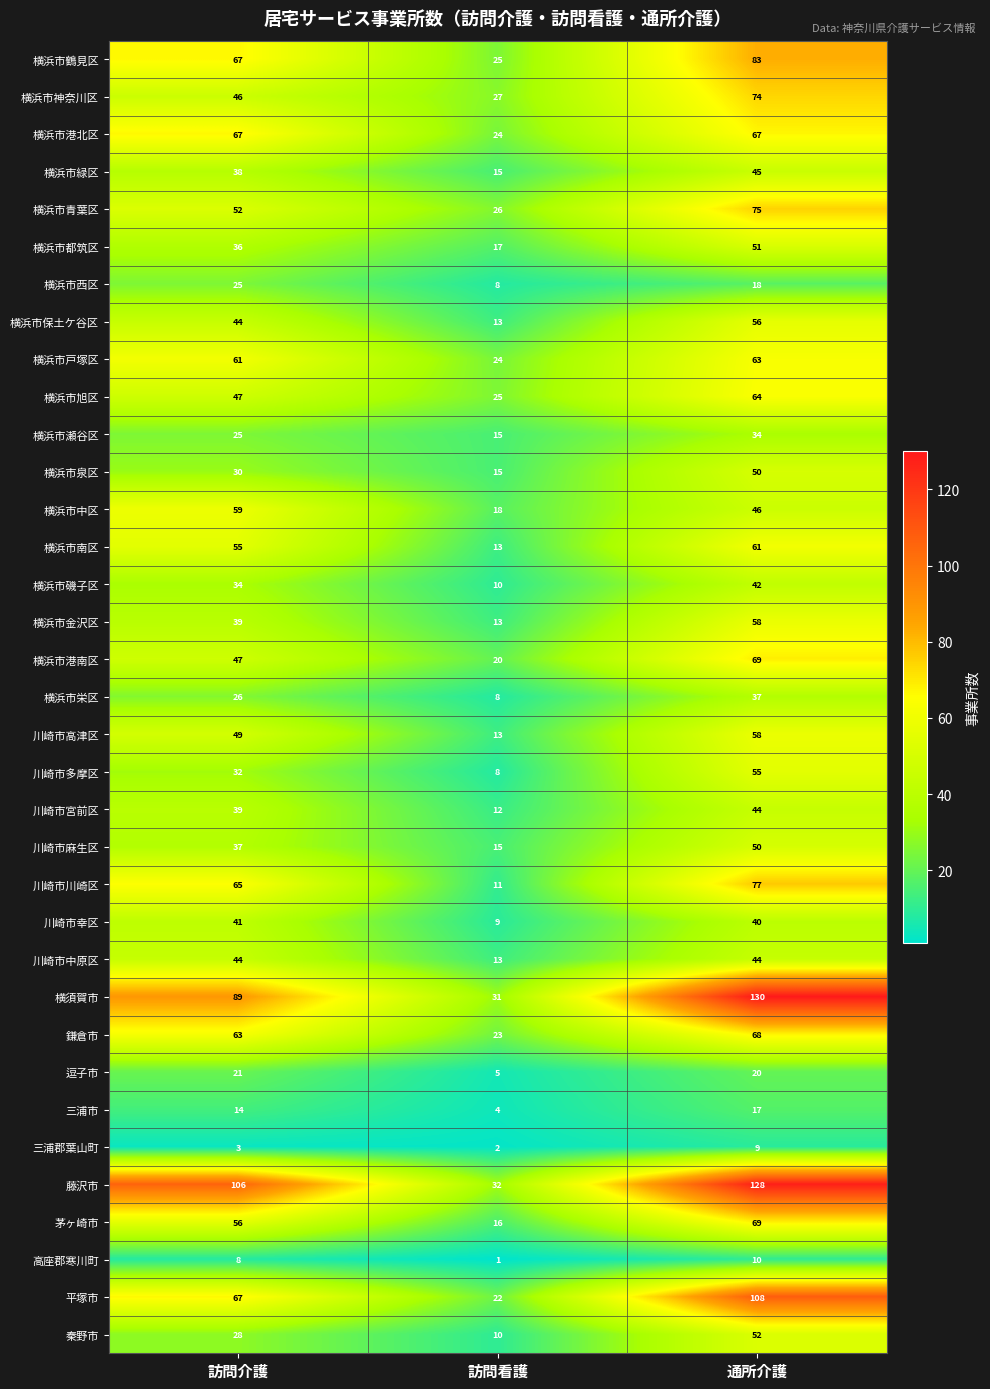

At which category is the sum across all series the highest?

通所介護